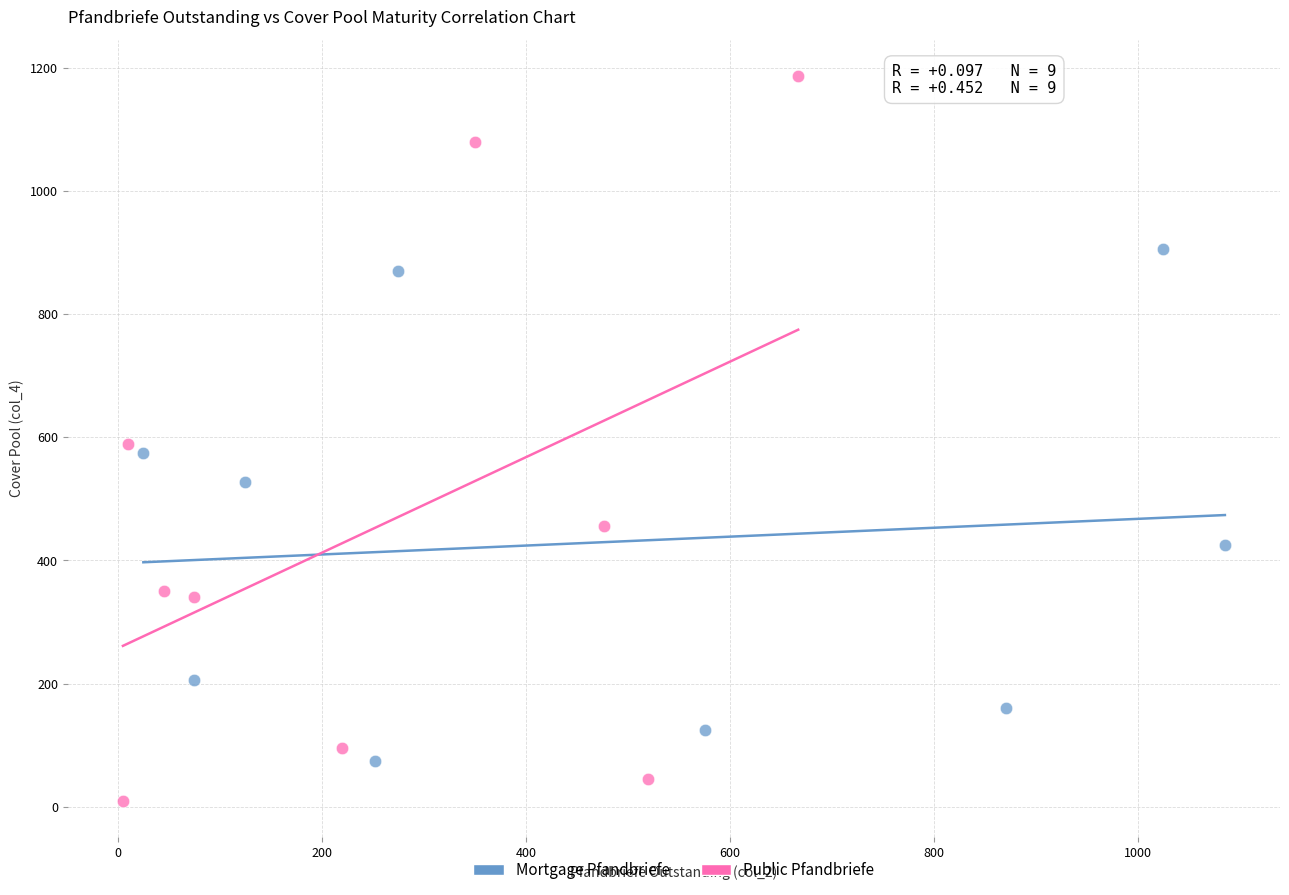

Which series reaches the maximum Y coordinate?

Public Pfandbriefe